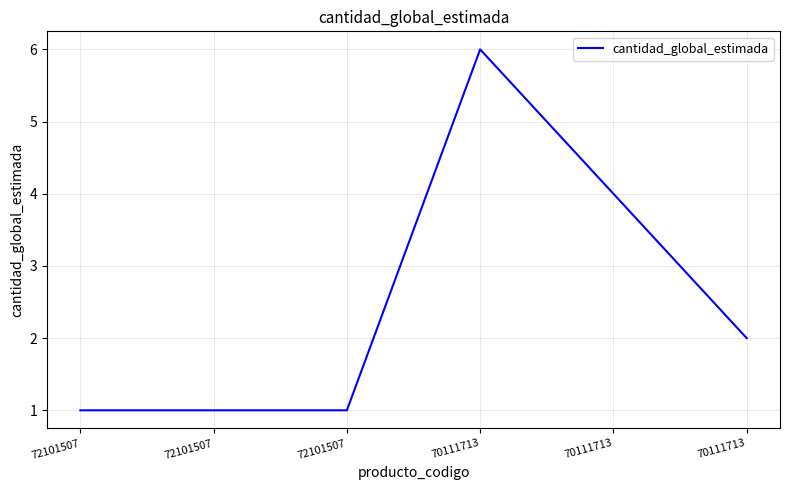

How many lines are shown in the chart?

1